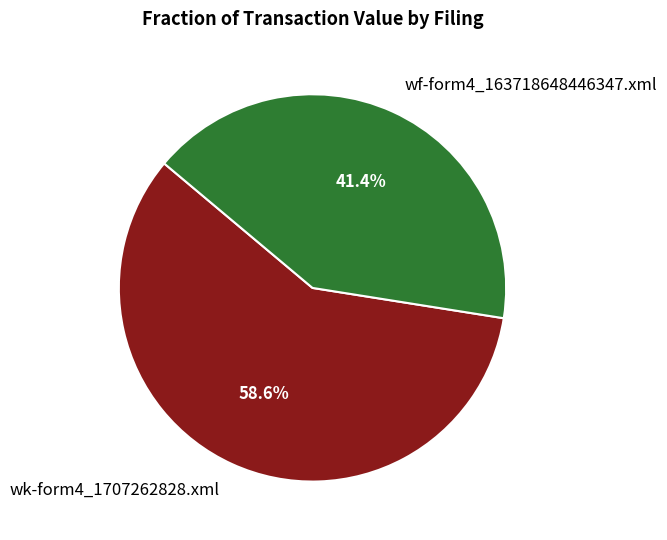

To the nearest percent, what is the difference between the largest and smallest slice percentages?

17%